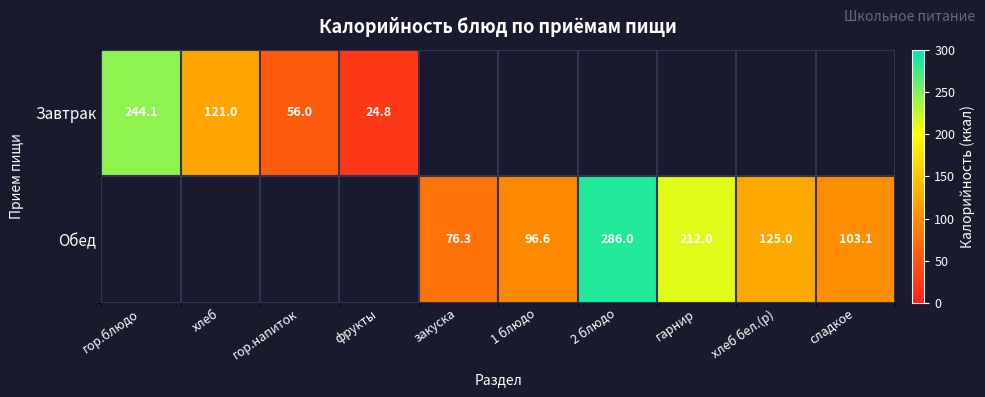

Count the number of data series in this chart.

2